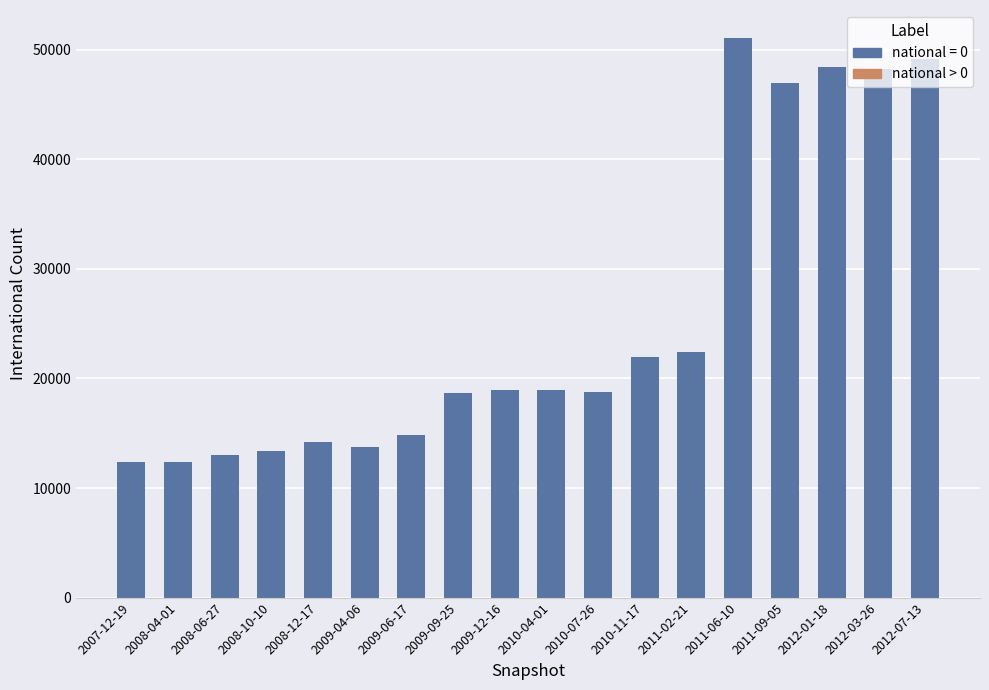

At which category does the chart reach its peak across all series?

2011-06-10